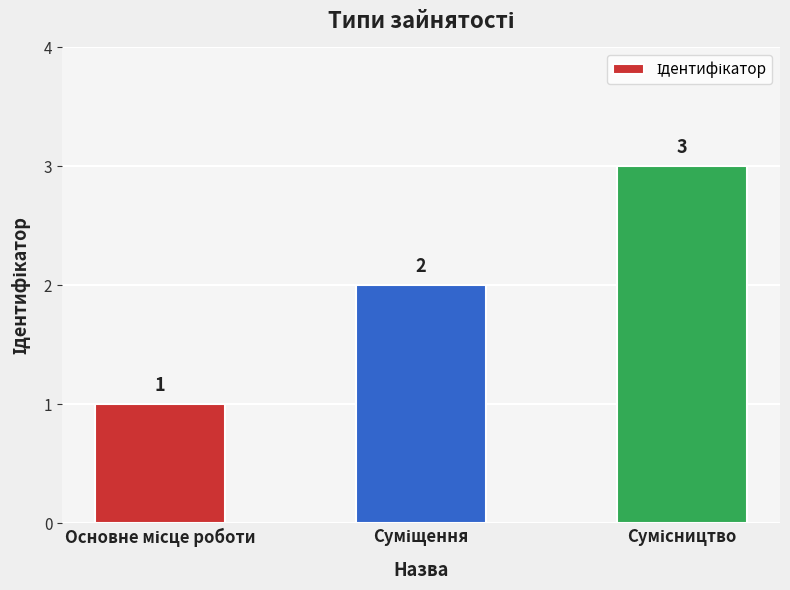

What is the sum of all values?

6